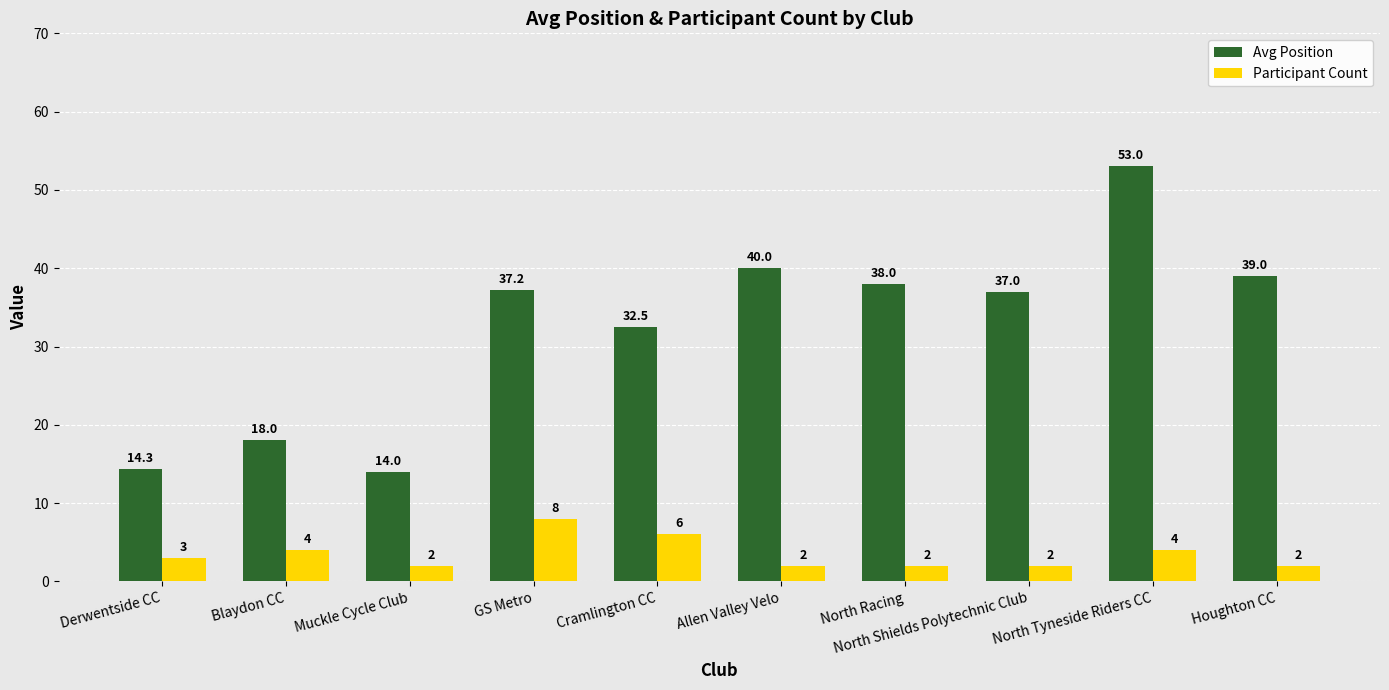

What is the total value across all series at Blaydon CC?

22.0